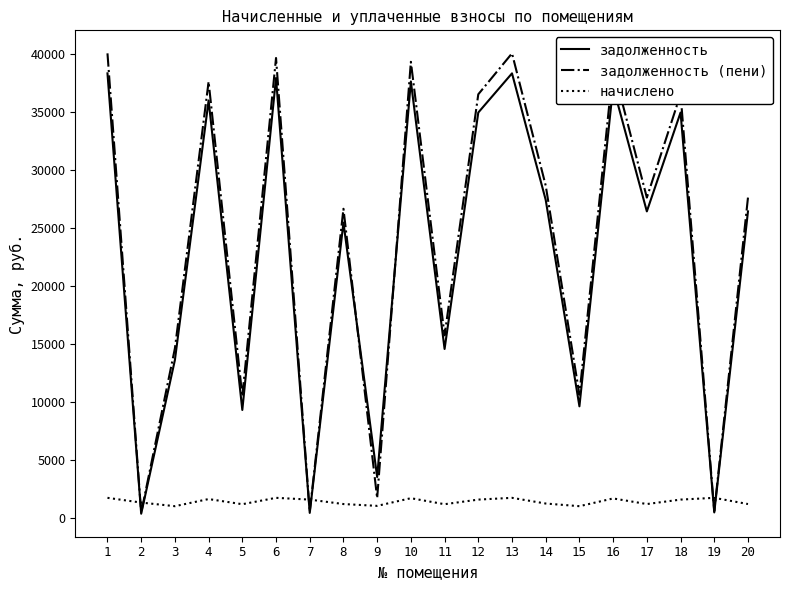

Which series changed the most between 3 and 17?

задолженность (пени)